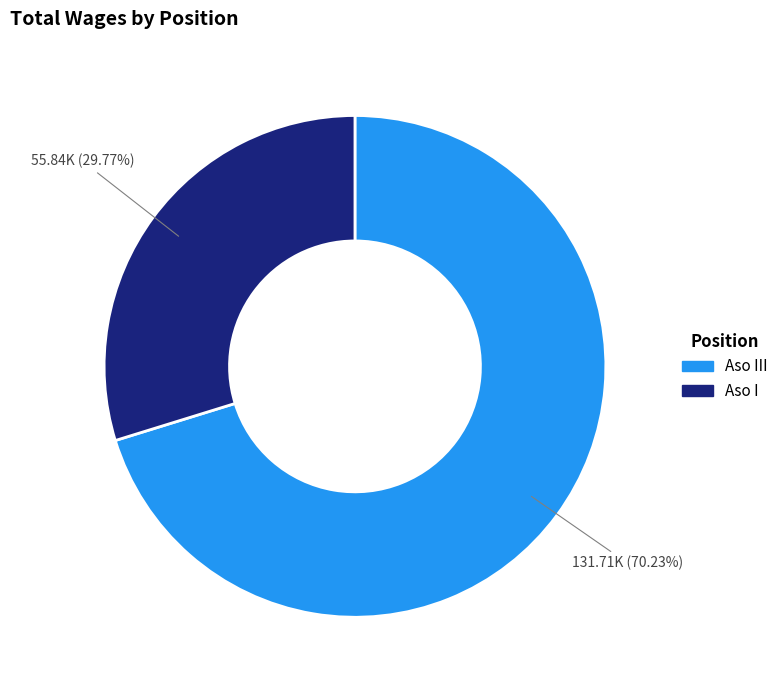

How many segments does this pie chart have?

2